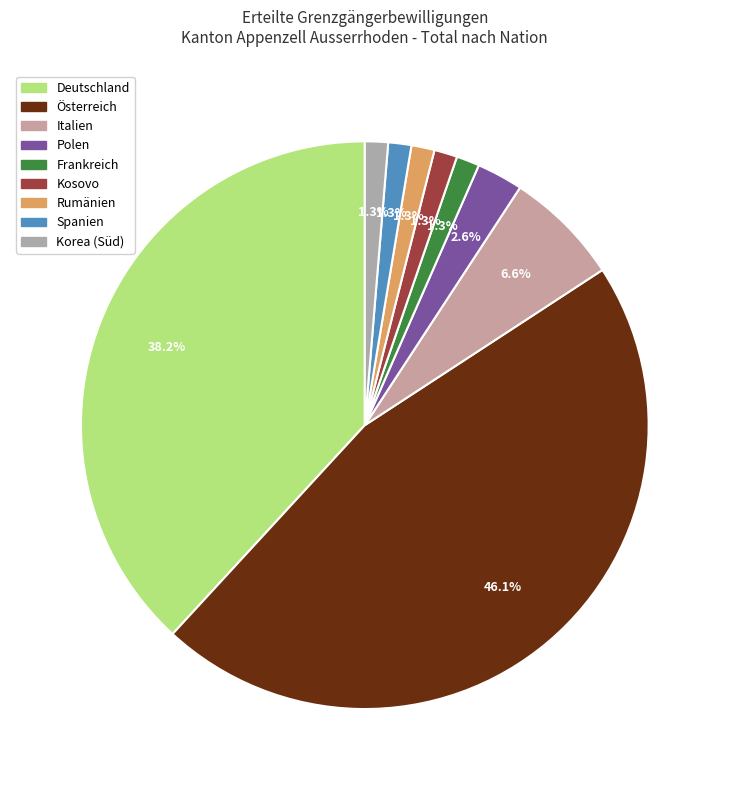

To the nearest percent, what is the difference between the Italien and Frankreich slice percentages?

5%